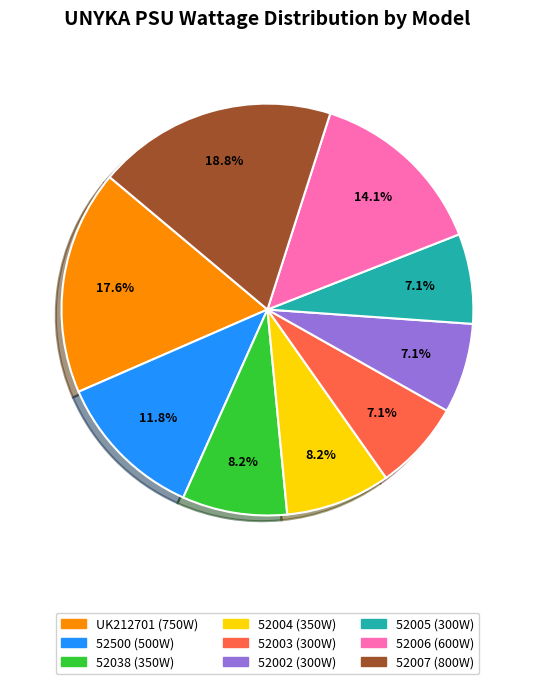

Count the number of slices in the pie.

9